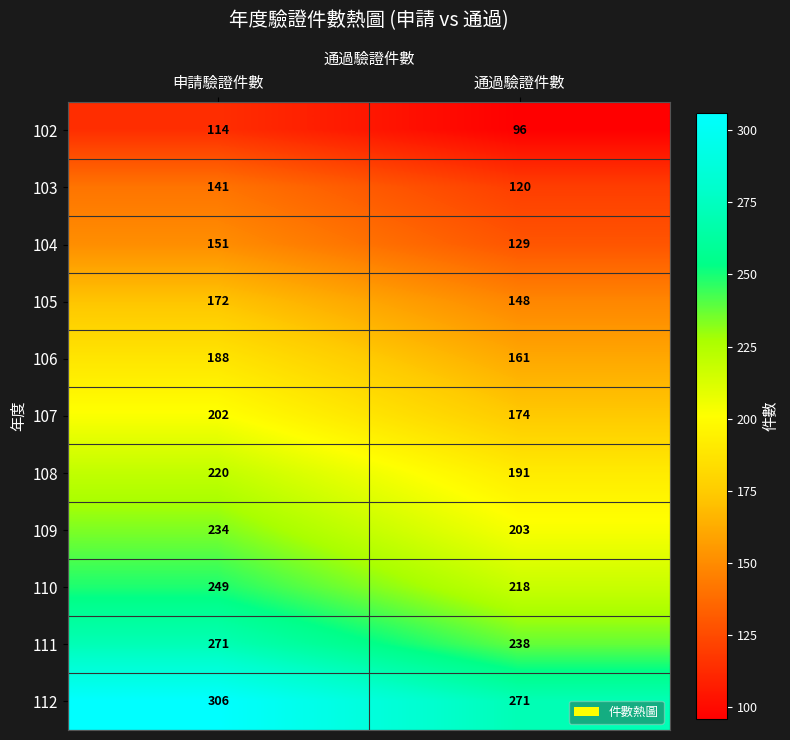

Read the 105 value at 申請驗證件數, to the nearest 10.

170